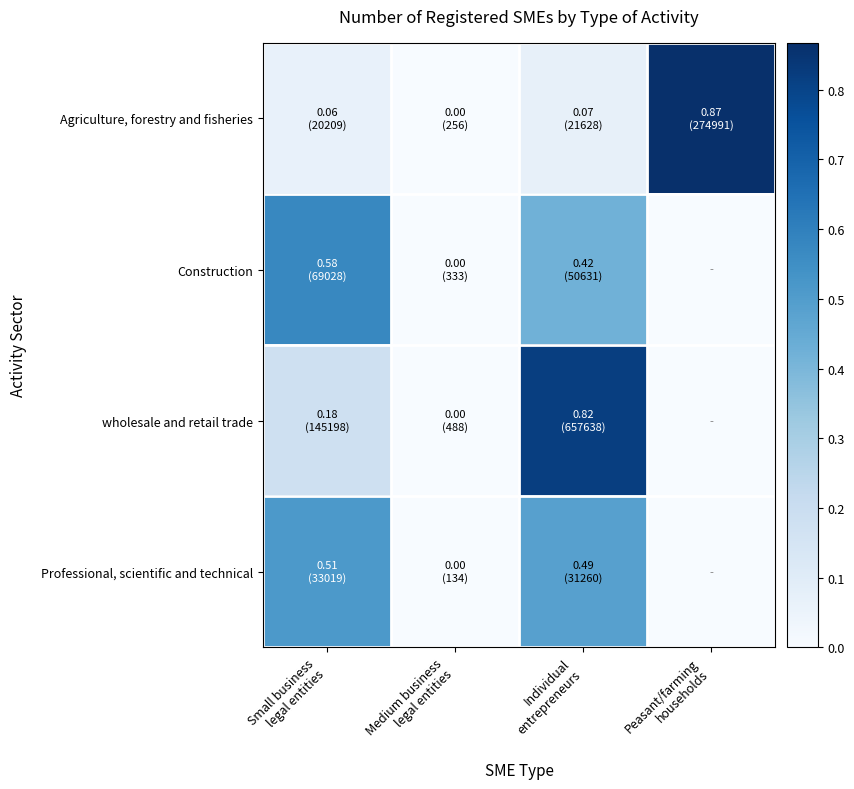

Which label corresponds to the smallest value in the chart?

Peasant/farming
households